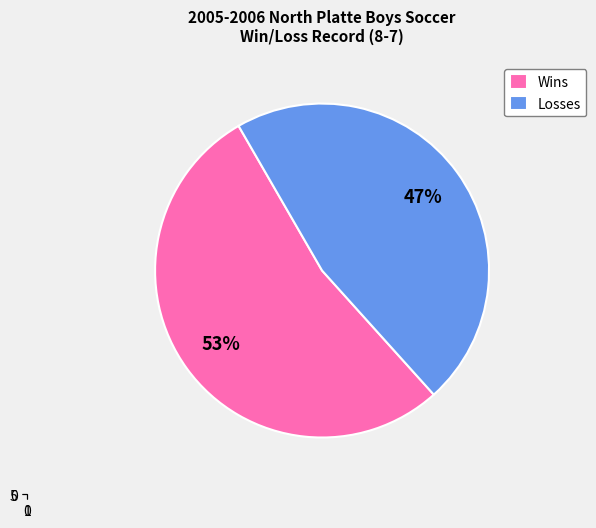

Do Losses and Wins together represent more than half of the pie?

Yes